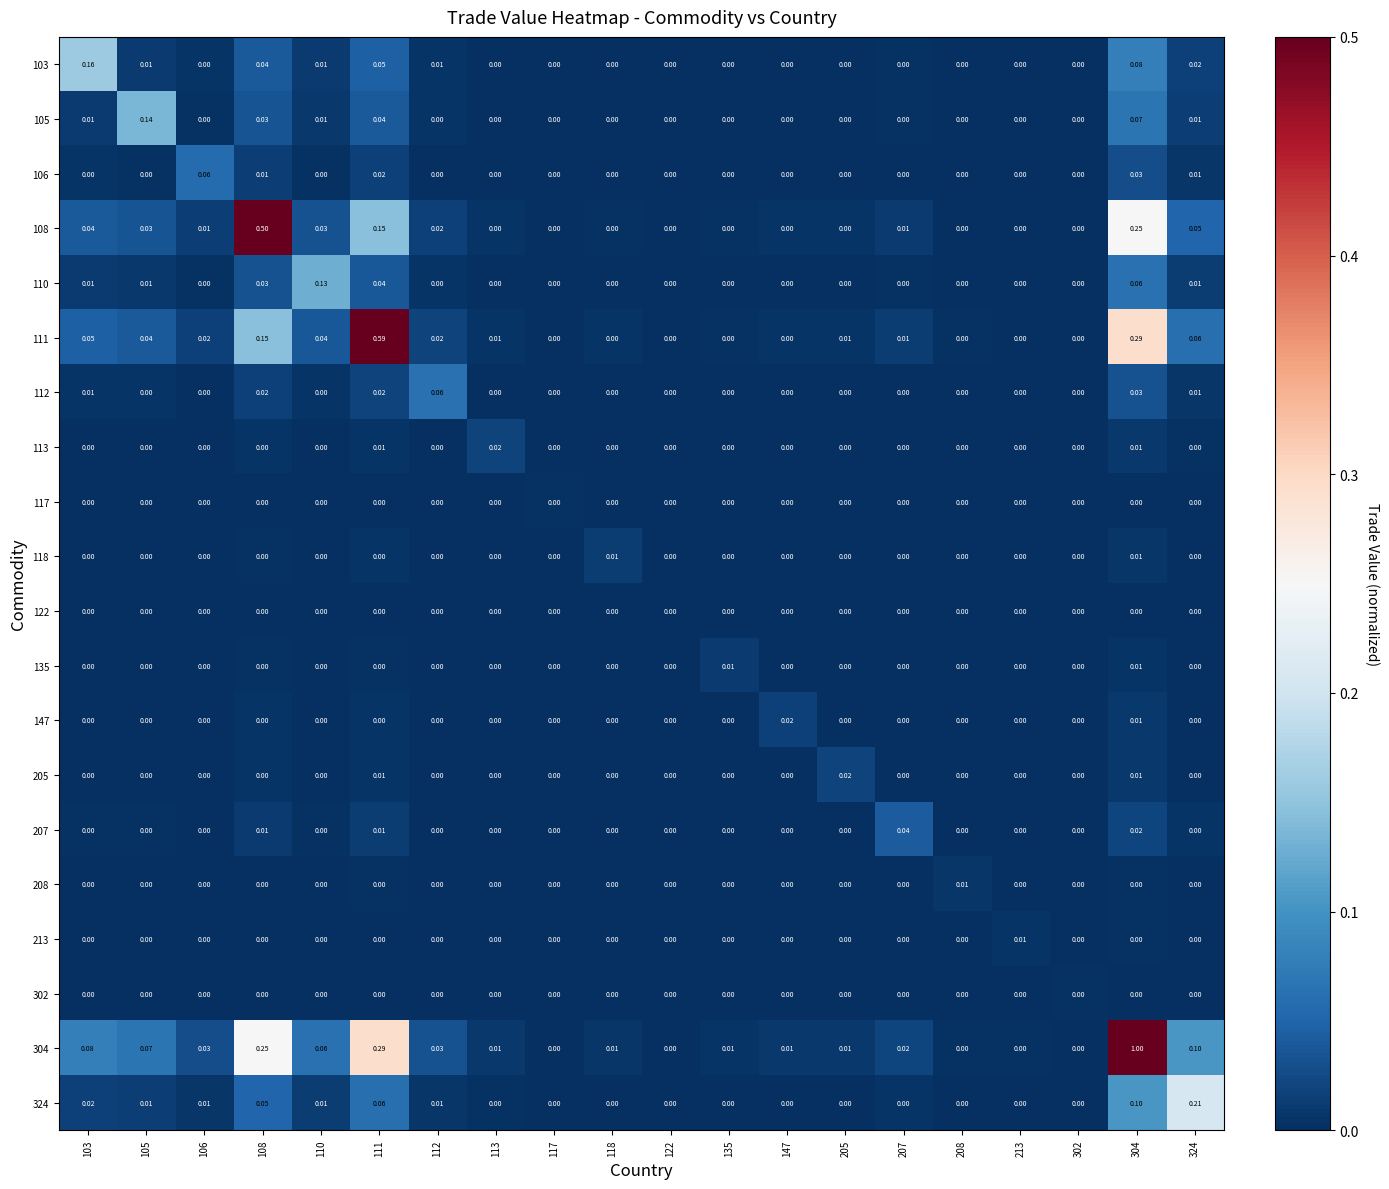

What is the total value across all series at 112?

0.2